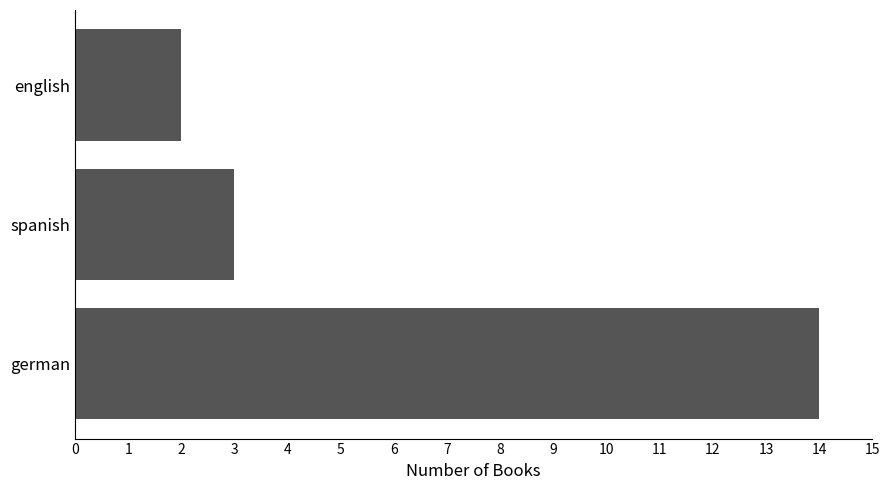

Is it true that the value at german is 14?

True